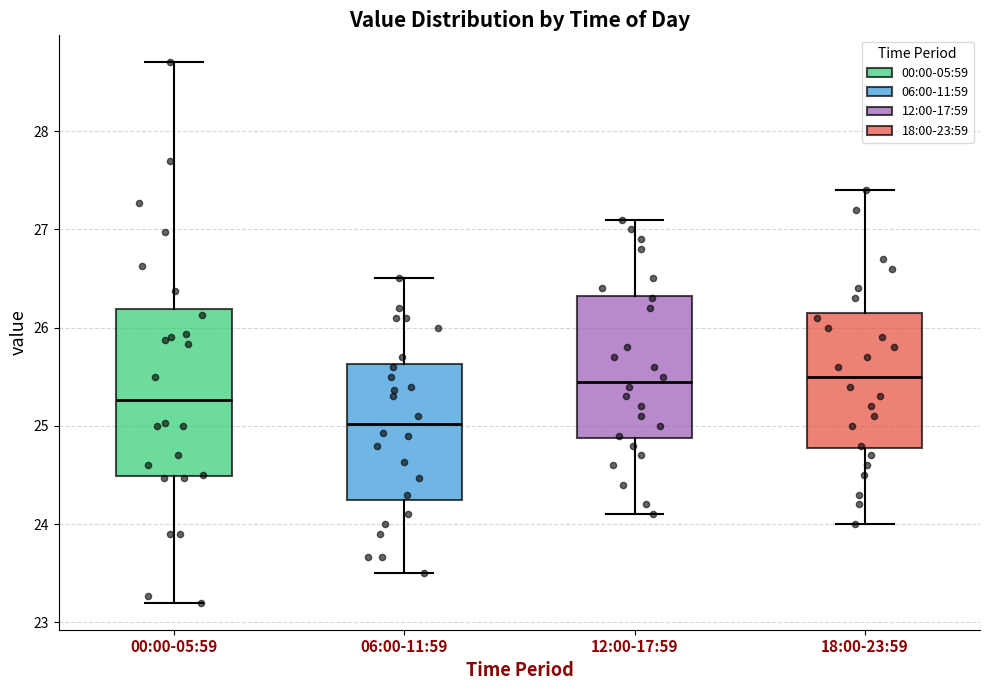

Reading left to right, transcribe this box plot: for each box, give where its median line is, the range the box spans, and where its two whiskers end, as read against the y-axis. The values are not printed on the chart, so give them approximately, as read against the axis.

00:00-05:59: median 25.3, box 24.5 to 26.2, whiskers 23.2 to 28.7
06:00-11:59: median 25.0, box 24.3 to 25.6, whiskers 23.5 to 26.5
12:00-17:59: median 25.5, box 24.9 to 26.3, whiskers 24.1 to 27.1
18:00-23:59: median 25.5, box 24.8 to 26.2, whiskers 24.0 to 27.4